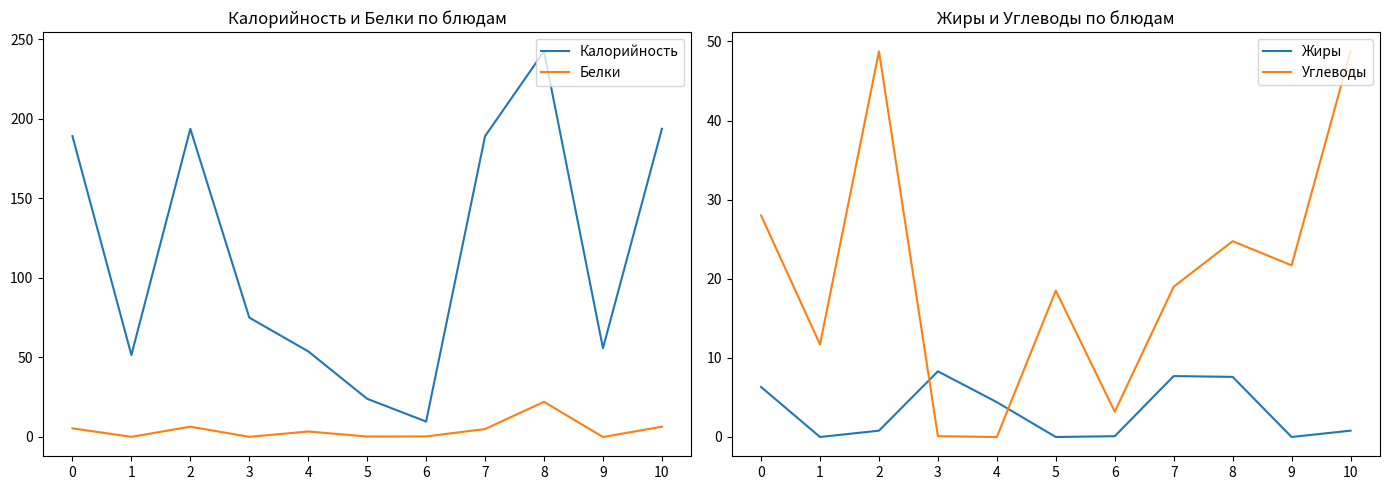

Where is Углеводы nearest to the value 24?

8